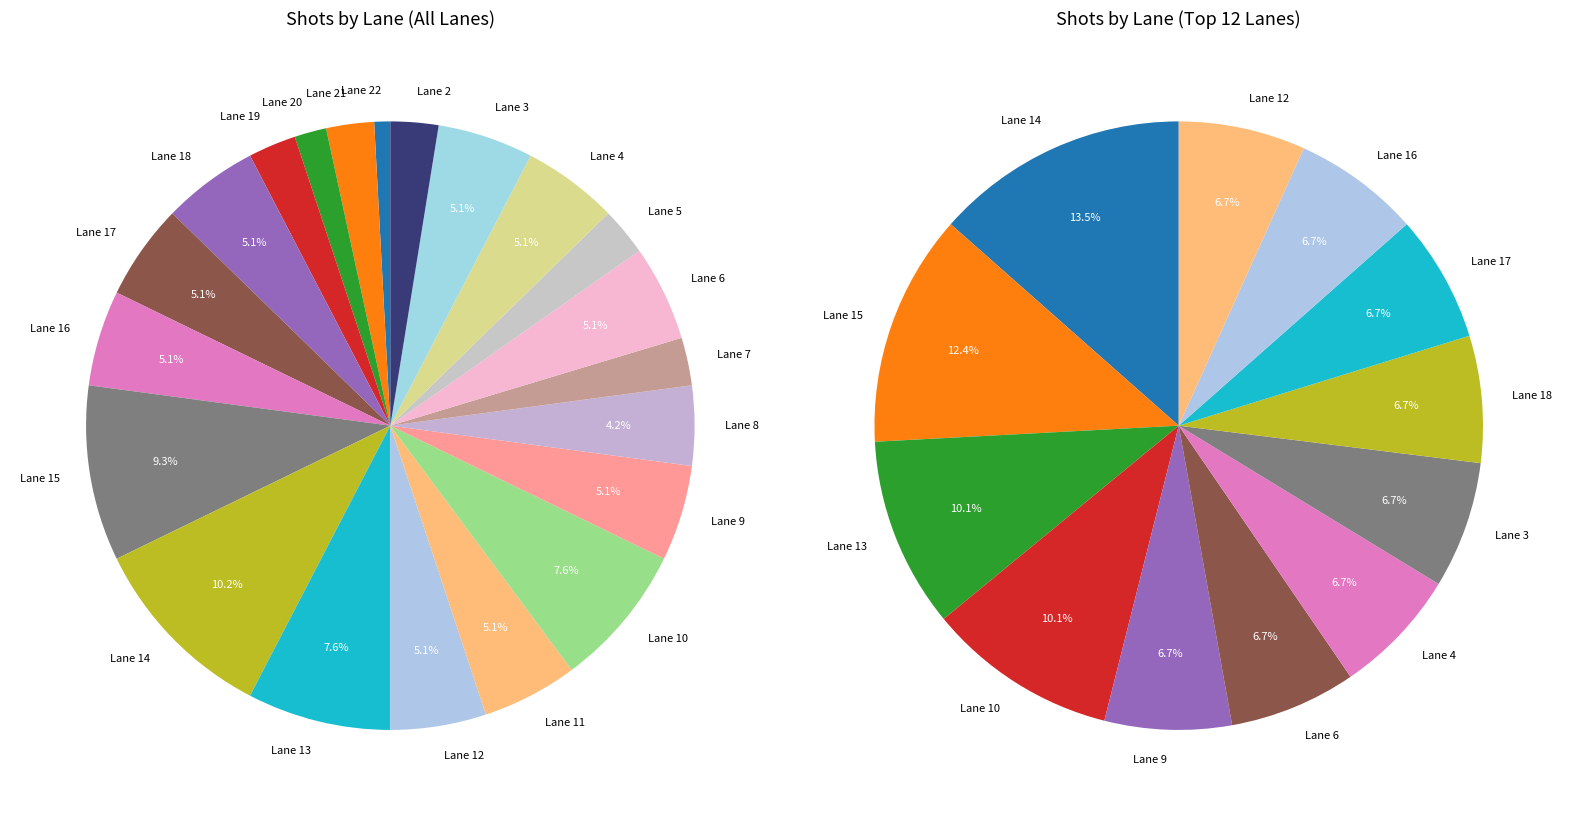

Is there a majority slice in this chart?

No